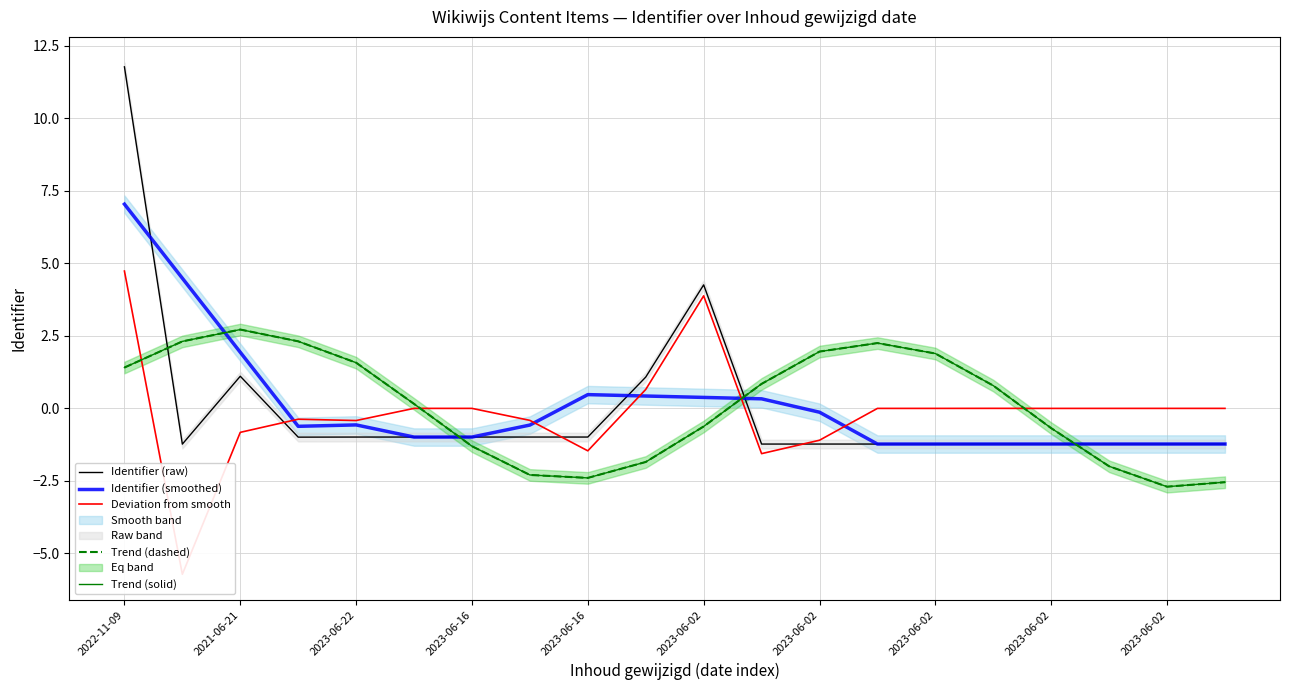

Between 2023-06-02 and 2023-06-02, which is larger?

2023-06-02